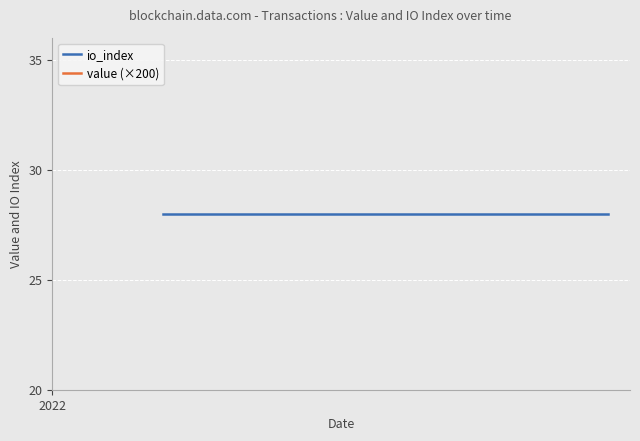

How many data points does each series have?

25